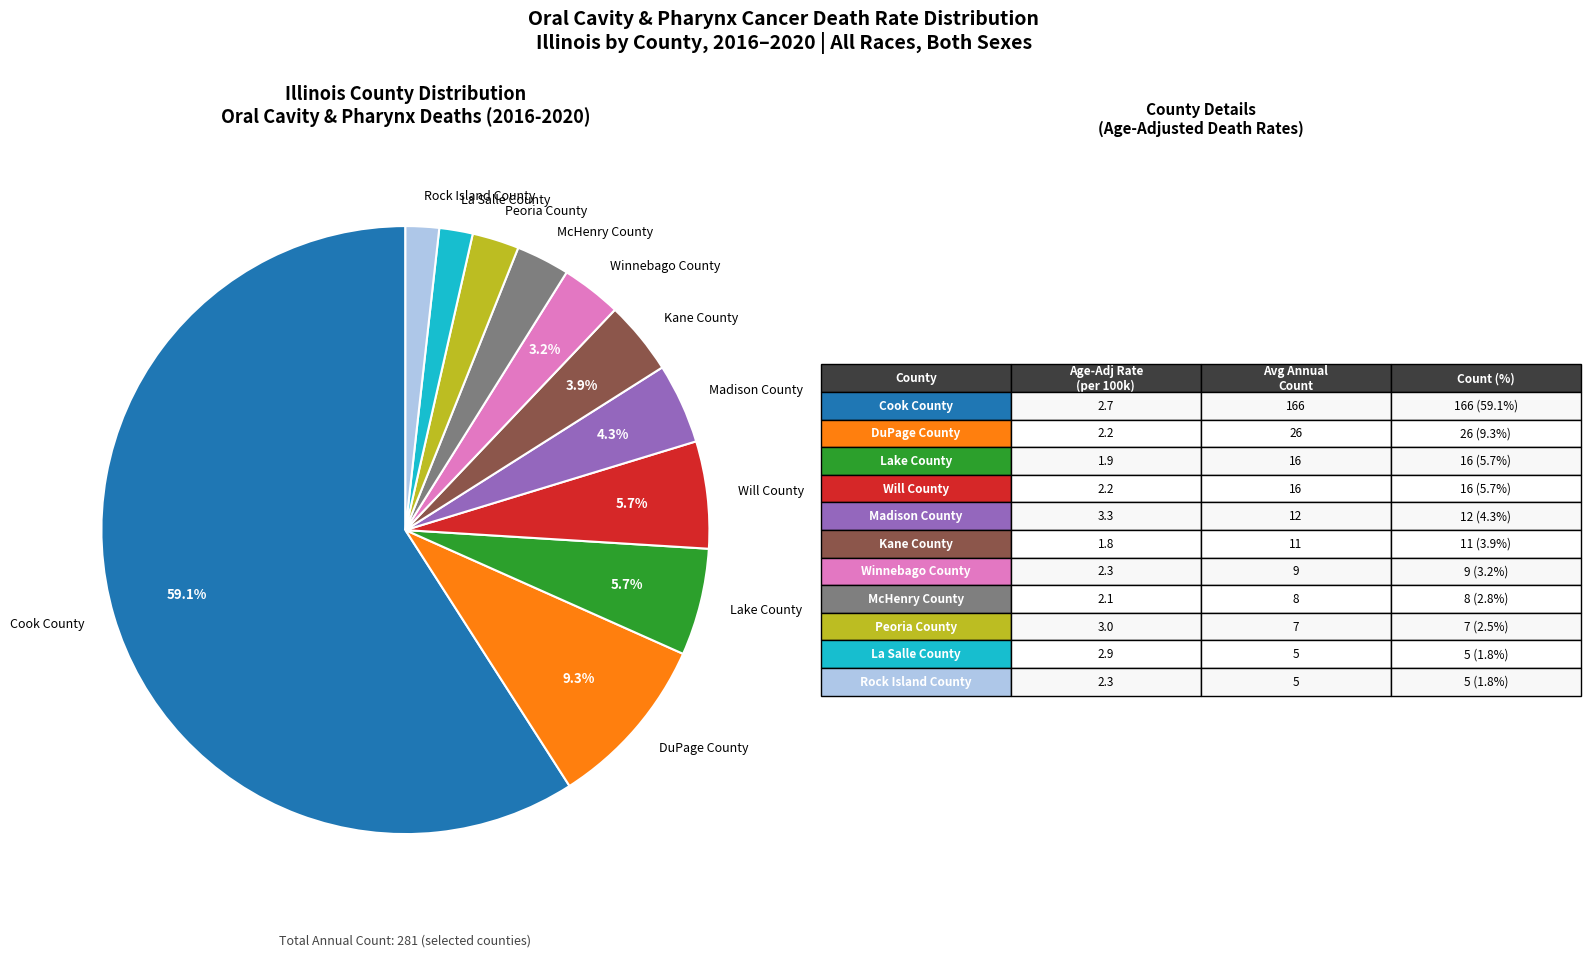

What is the largest slice in the pie chart?

Cook County